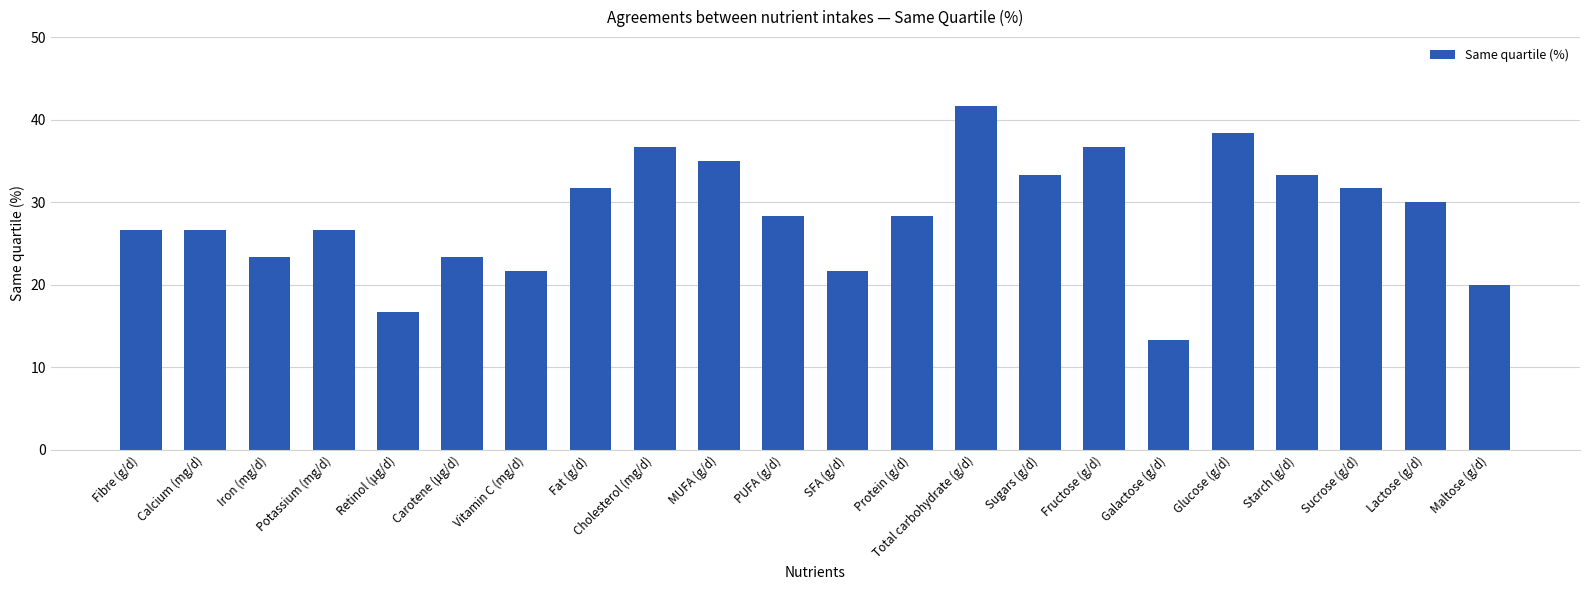

The value at Sucrose (g/d) is 31.7. True or false?

True